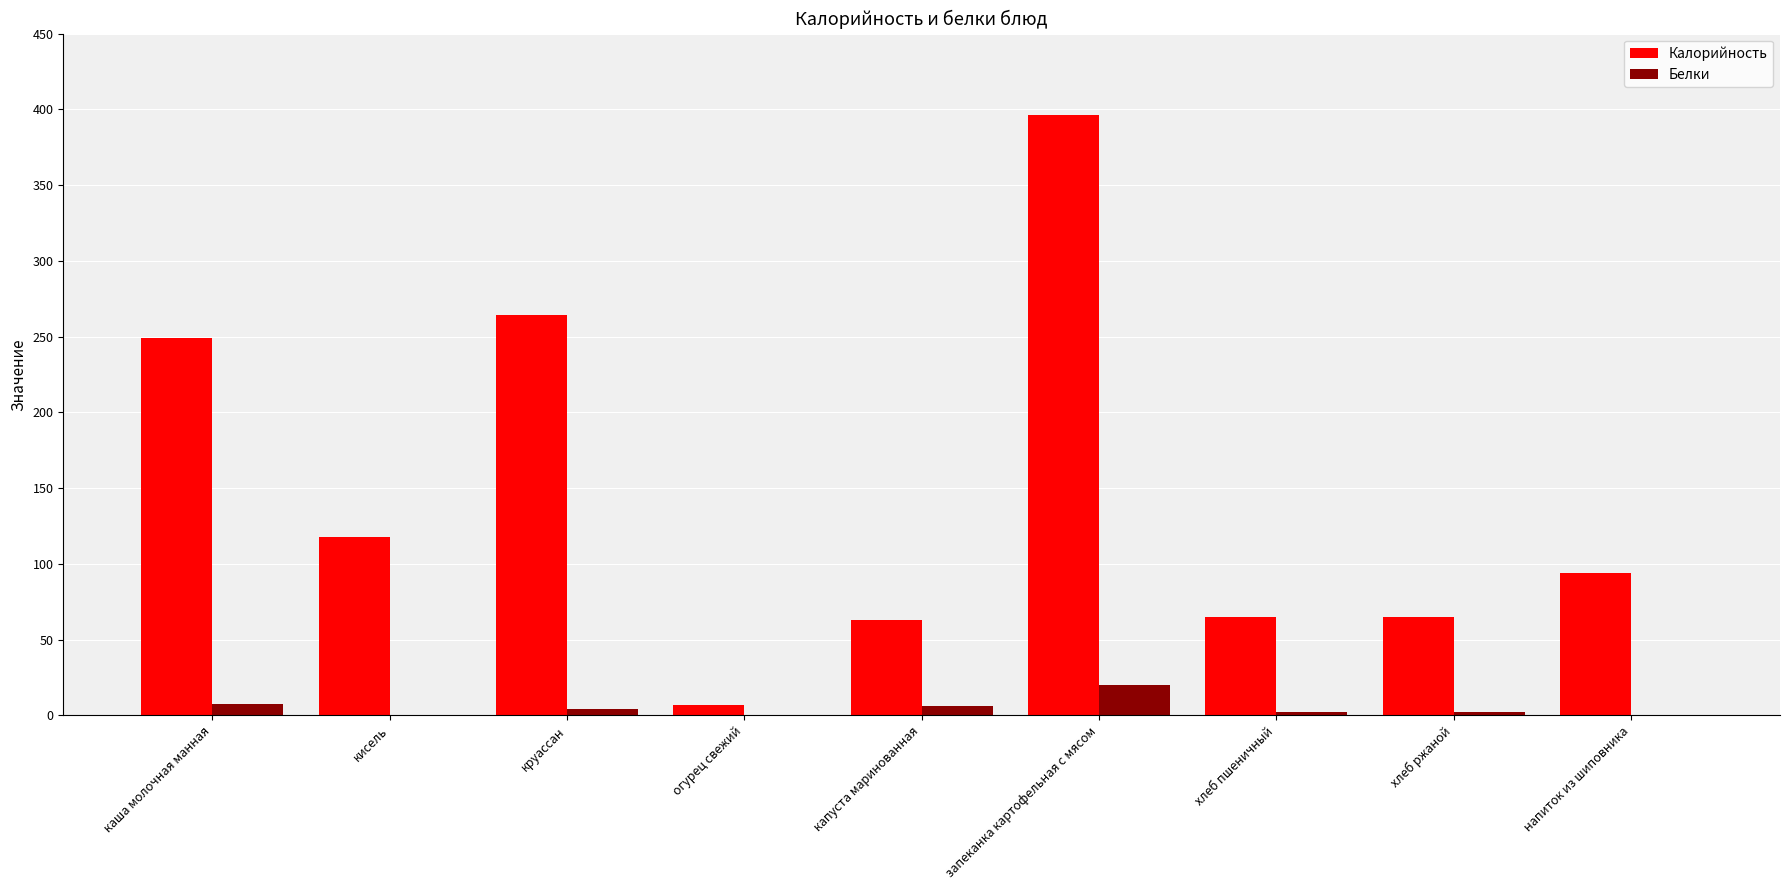

How many series are shown in this chart?

2